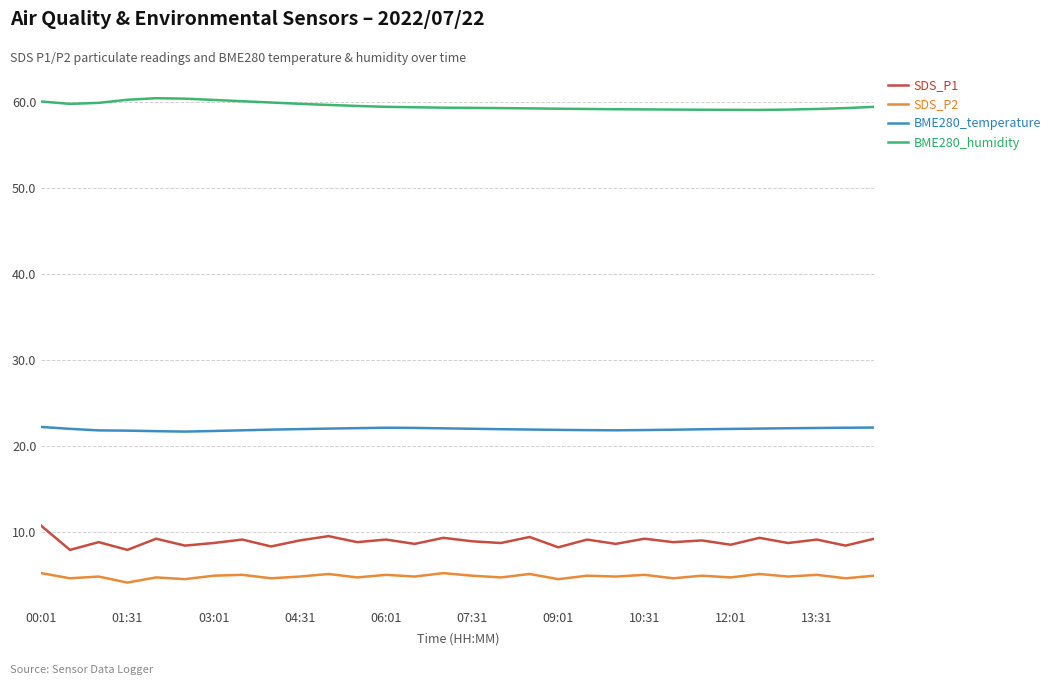

Which series has the largest total across all categories?

BME280_humidity